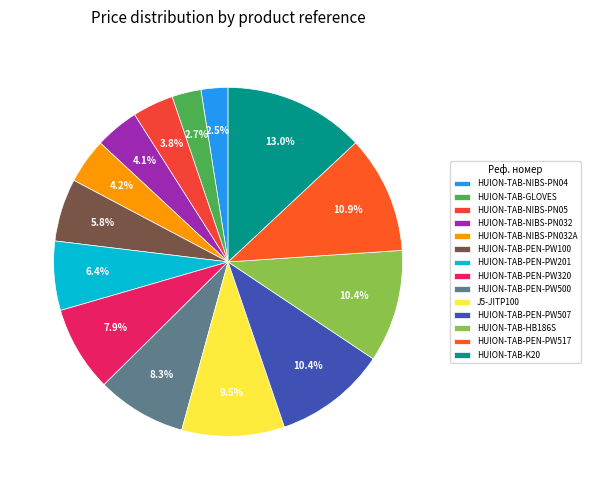

What is the change in value from HUION-TAB-NIBS-PN04 to HUION-TAB-PEN-PW517?

+76.6